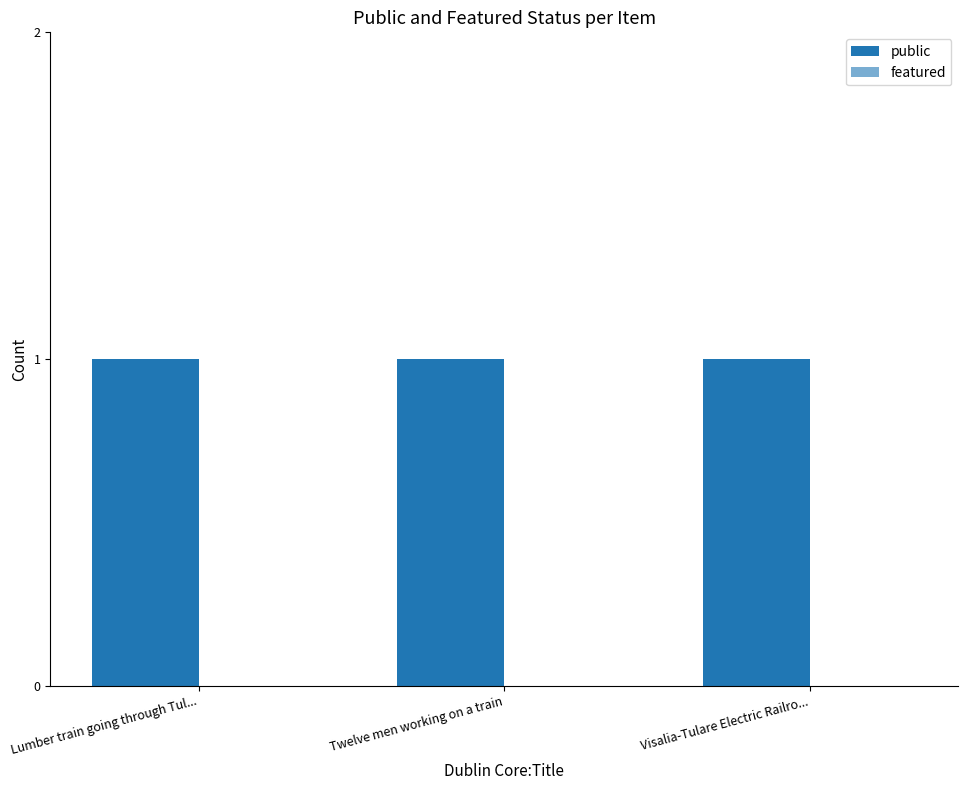

The featured series shows 0 at Lumber train going through Tul.... True or false?

True